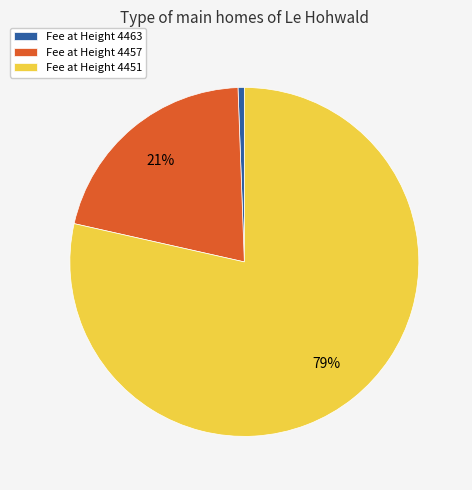

Do Fee at Height 4463 and Fee at Height 4457 together represent more than half of the pie?

No